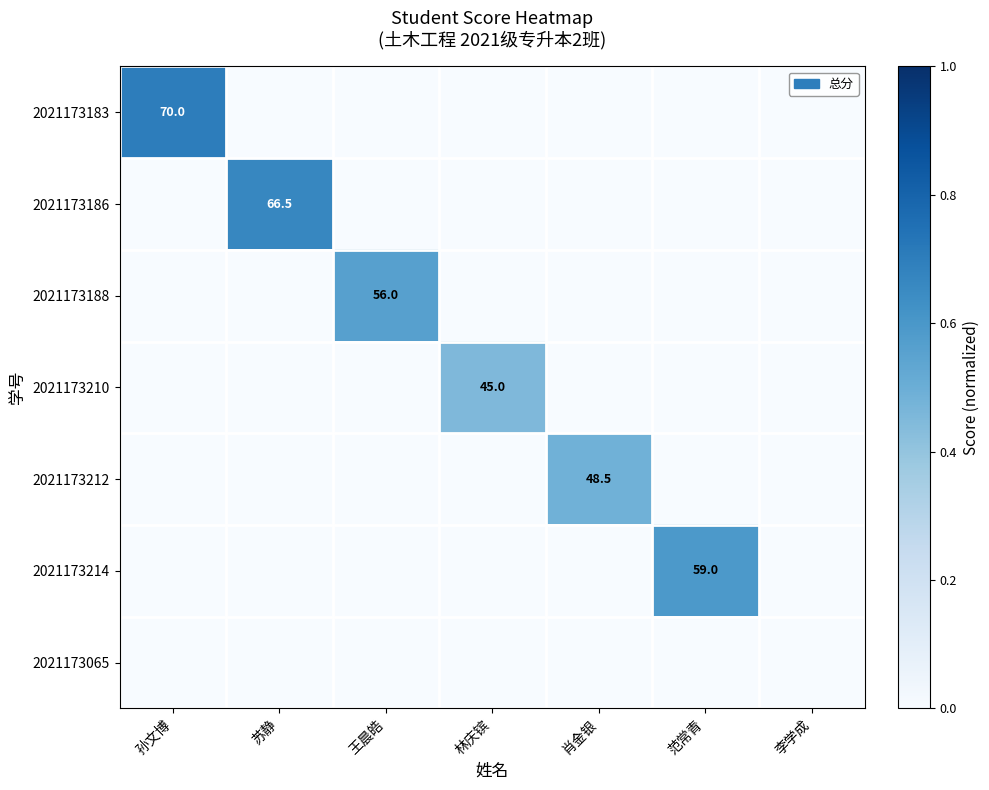

The 2021173212 series shows 23.9 at 肖金银. True or false?

False